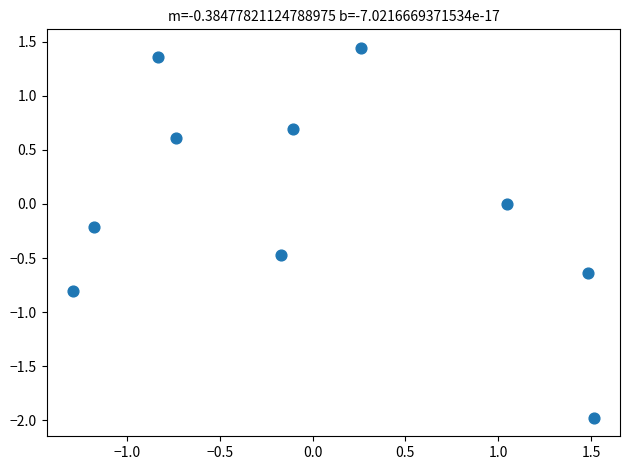

What is the range of X values (max minus min)?

2.8